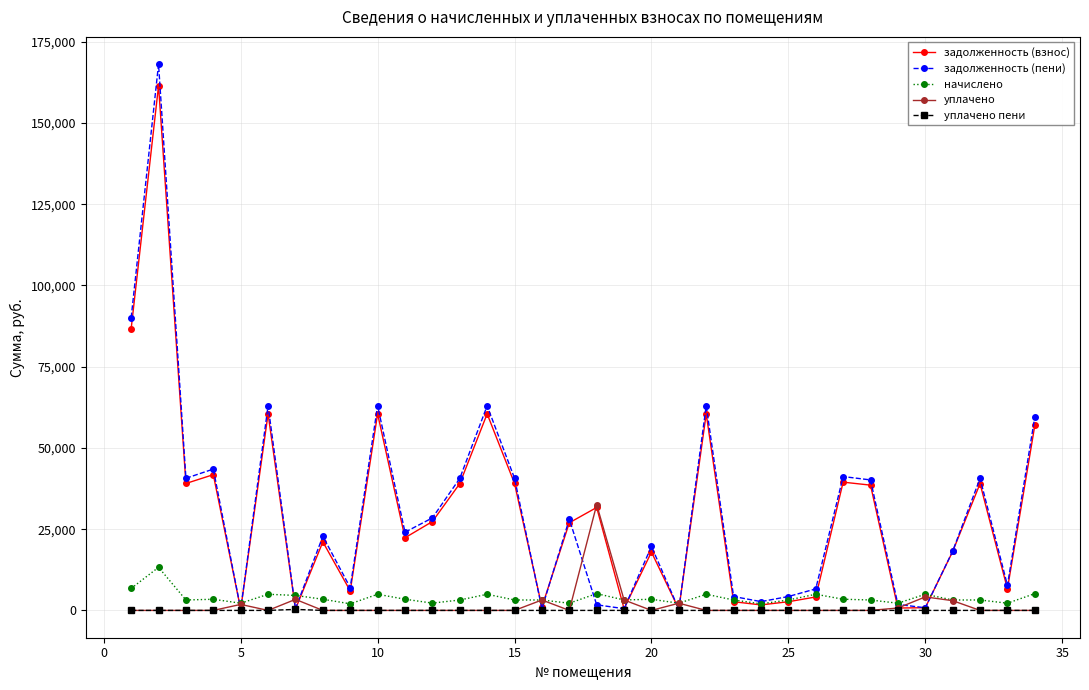

Which series has the largest range (max minus min)?

задолженность (пени)